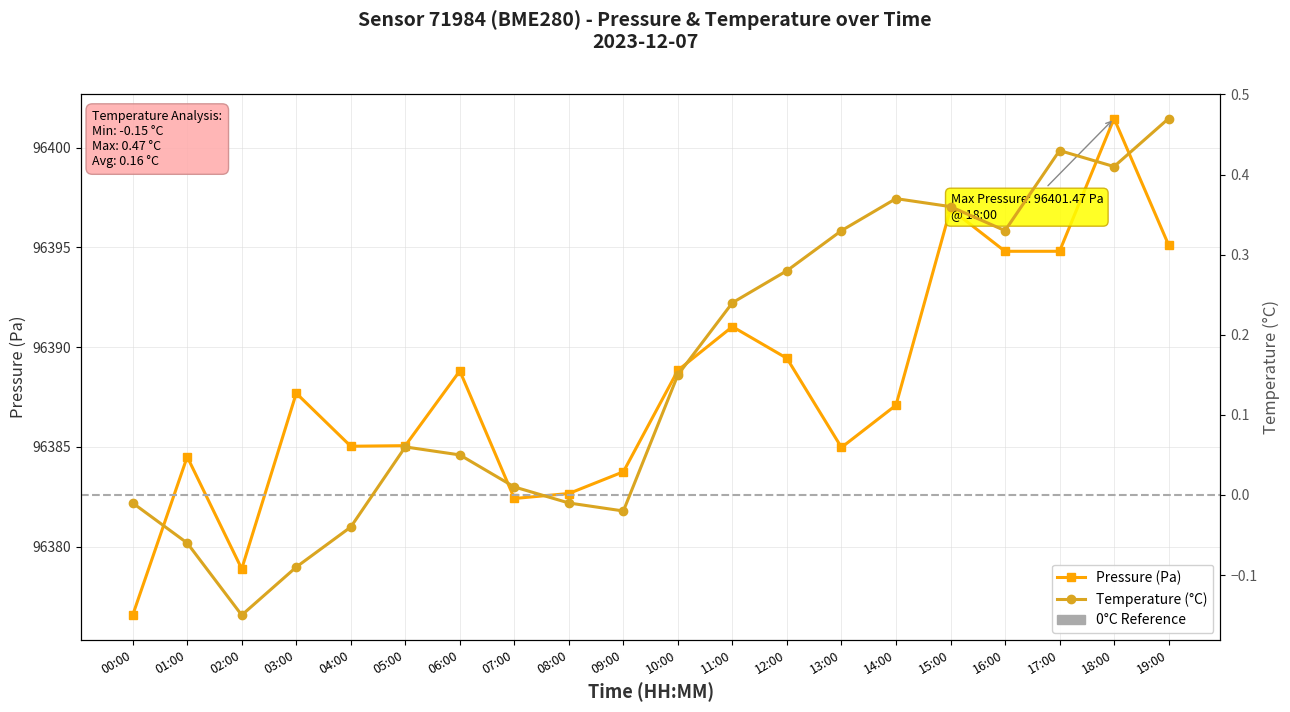

At 10:00, list the series in order from smallest to largest.

temperature, pressure